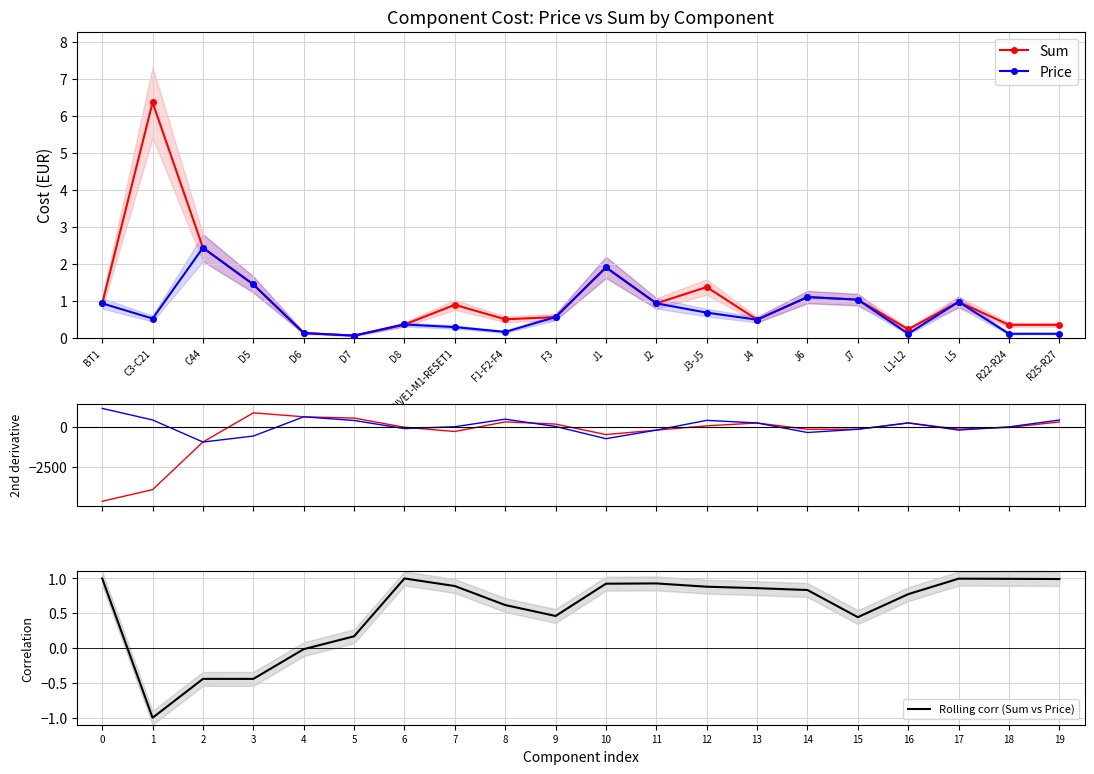

True or false: Sum 2nd deriv has more than 0 interior local peaks.

True